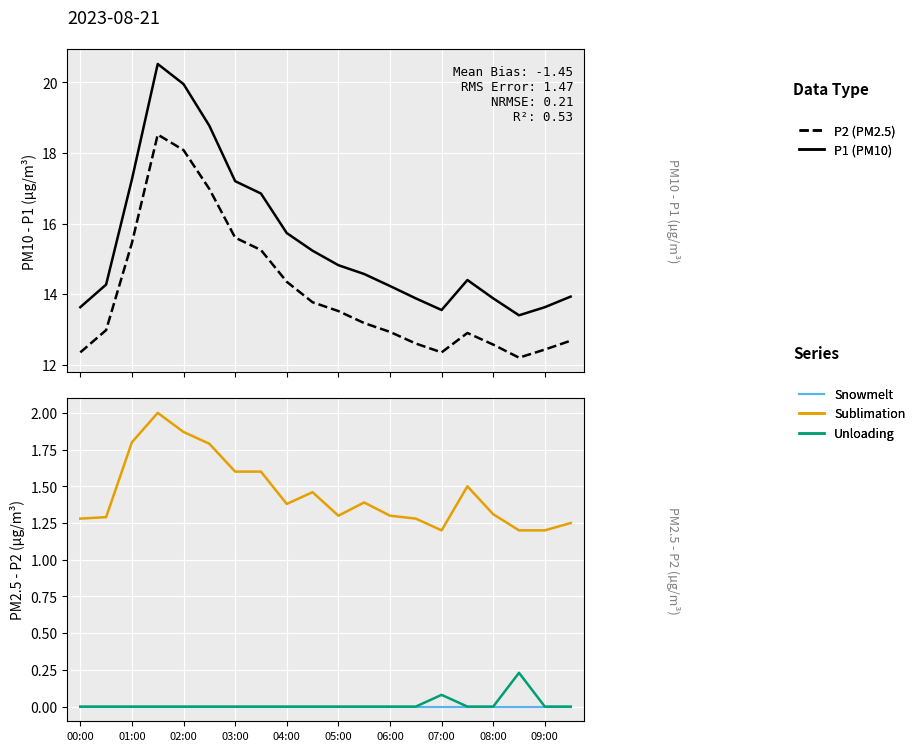

True or false: Snowmelt has more than 1 interior local peaks.

False